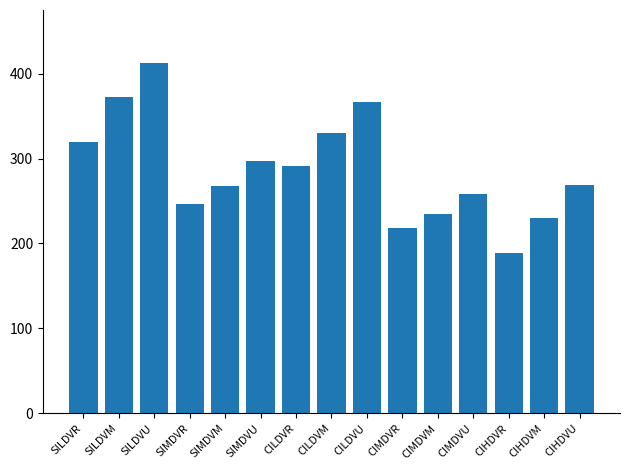

Count the number of data series in this chart.

1